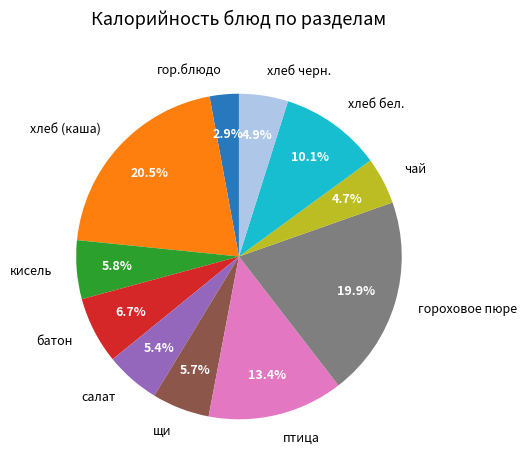

Is there a majority slice in this chart?

No